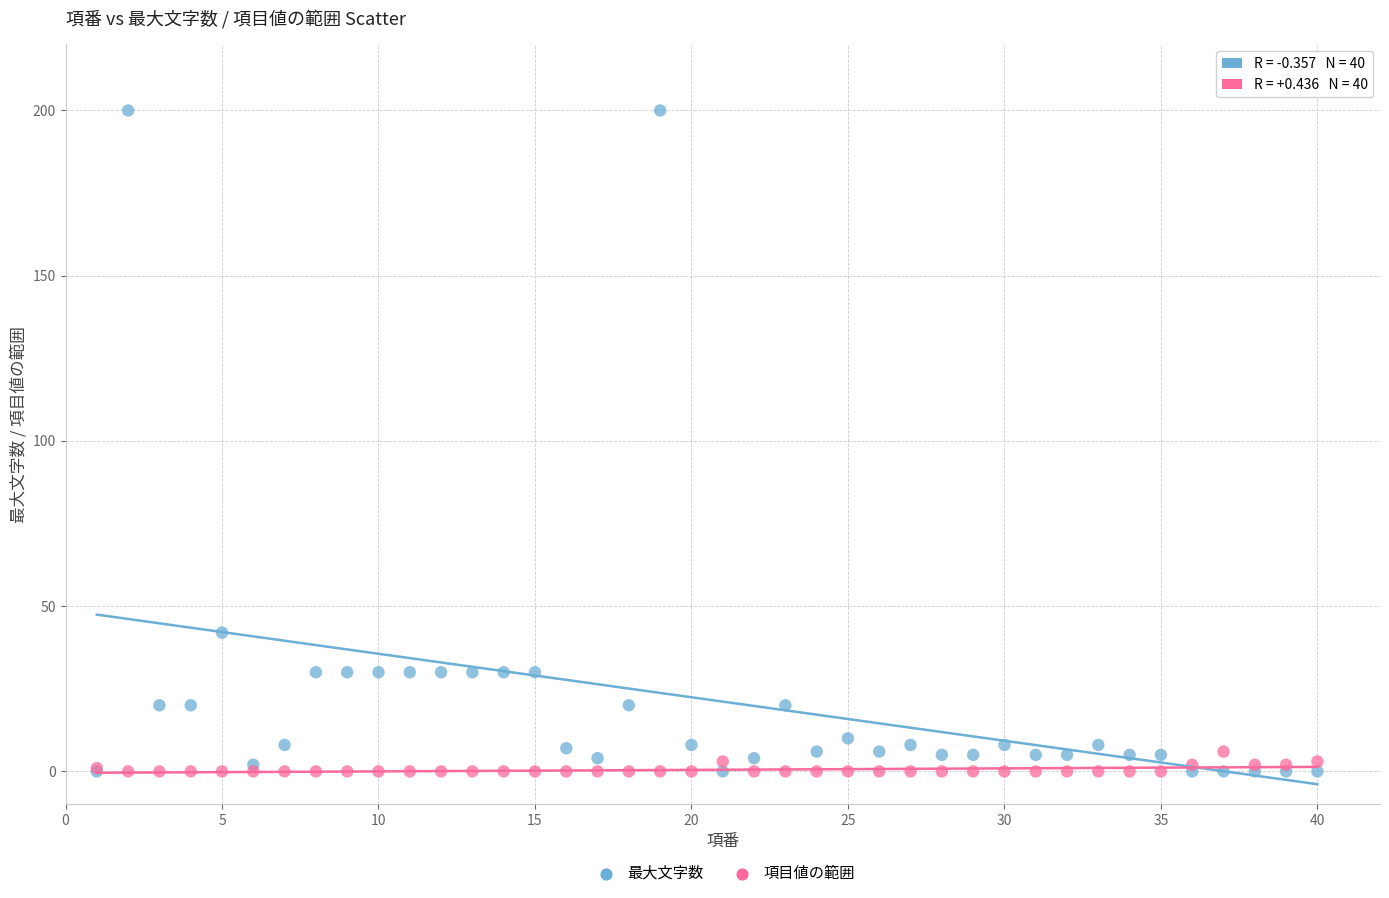

Across all series, what Y value is closest to 100?

42